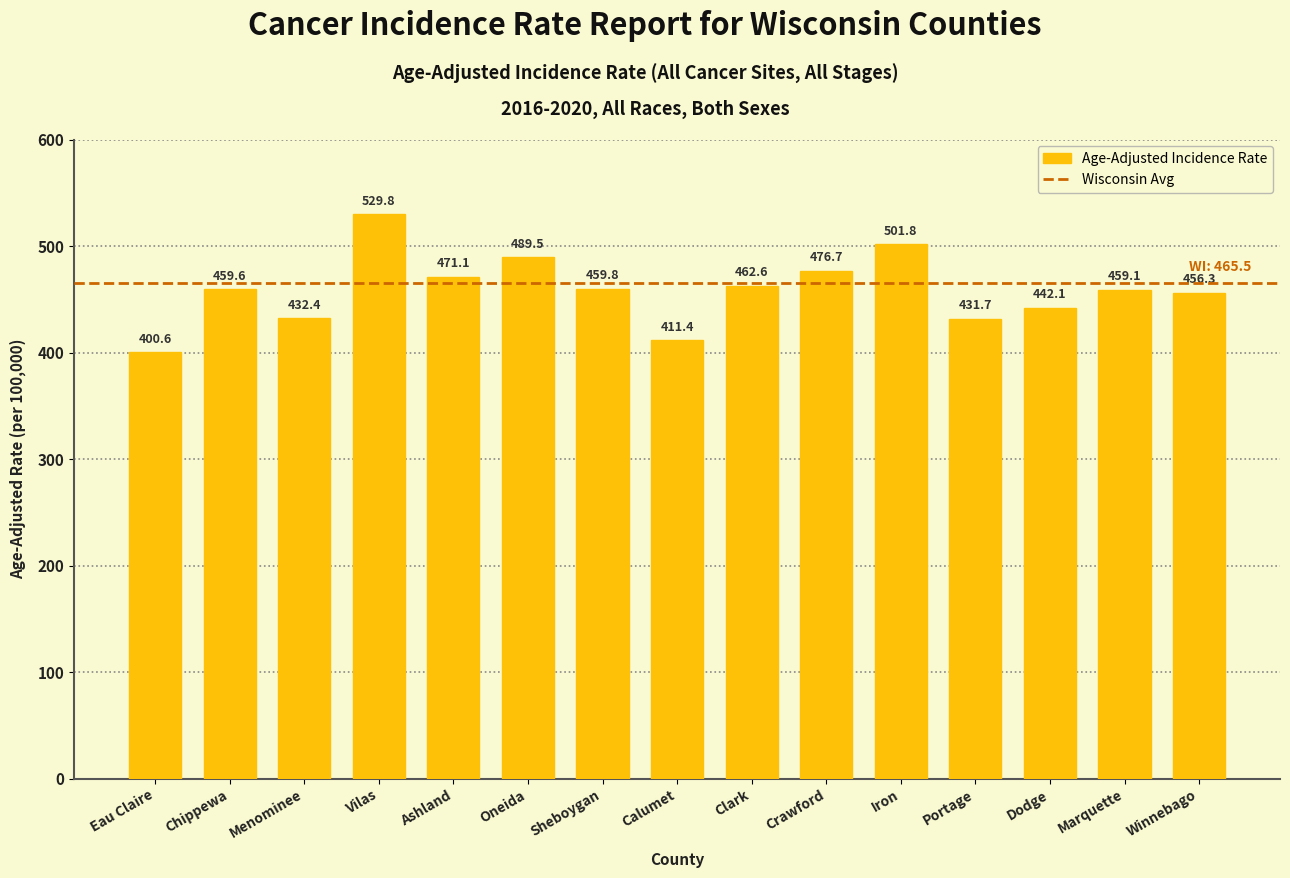

What is the greatest value displayed?

529.8